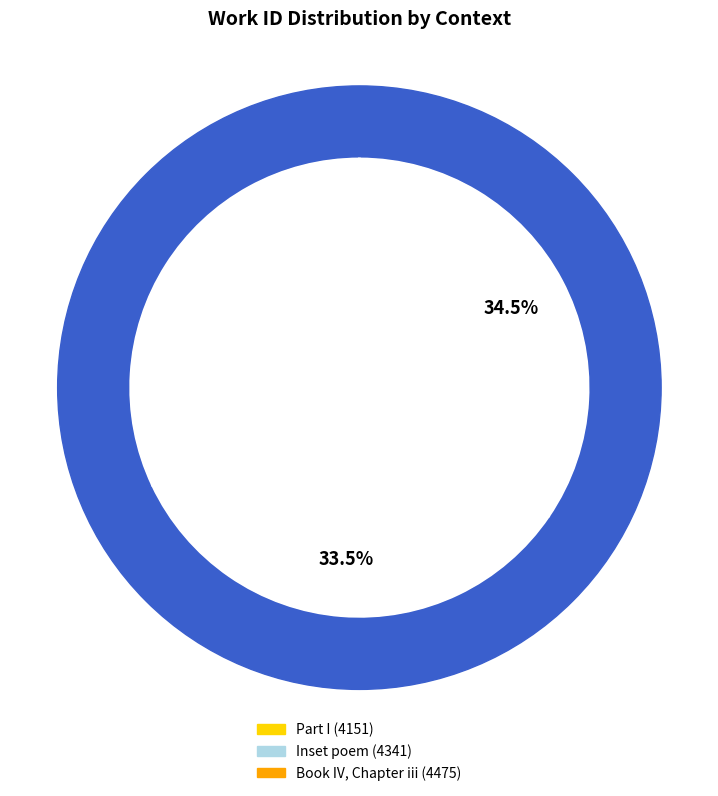

To the nearest percent, what is the difference between the Inset poem and Book IV, Chapter iii slice percentages?

1%